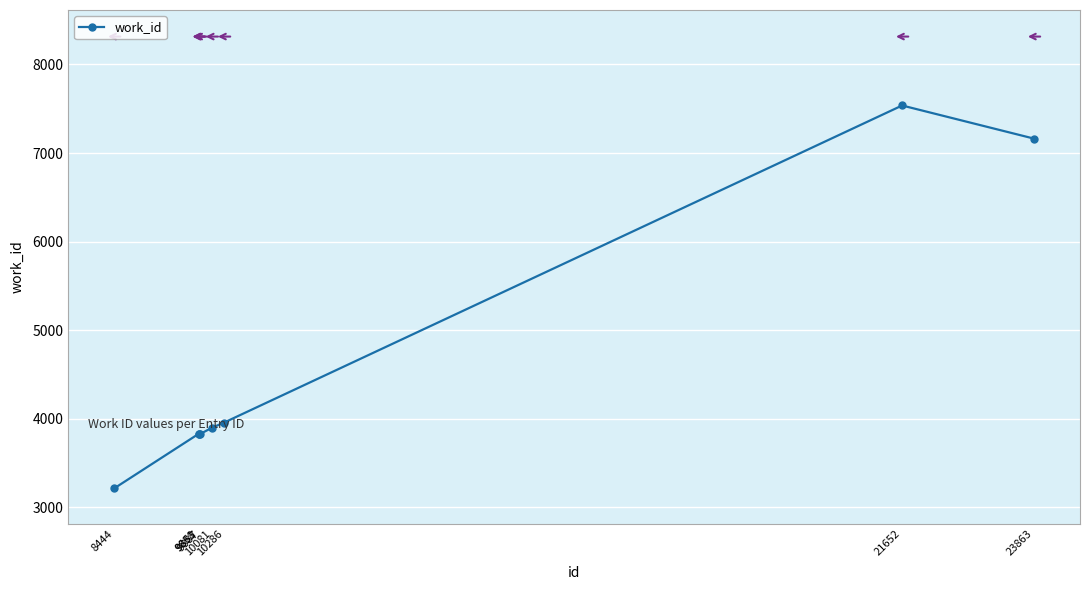

Reading right to left, what are all the values shown in this chart?

7163	7537	3957	3898	3829	3829	3829	3214